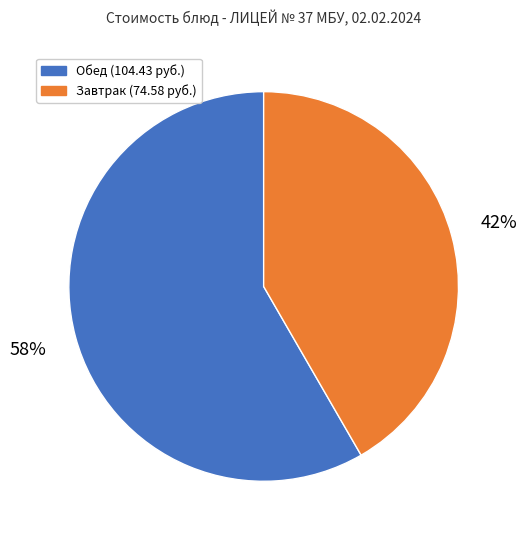

Is there a majority slice in this chart?

Yes